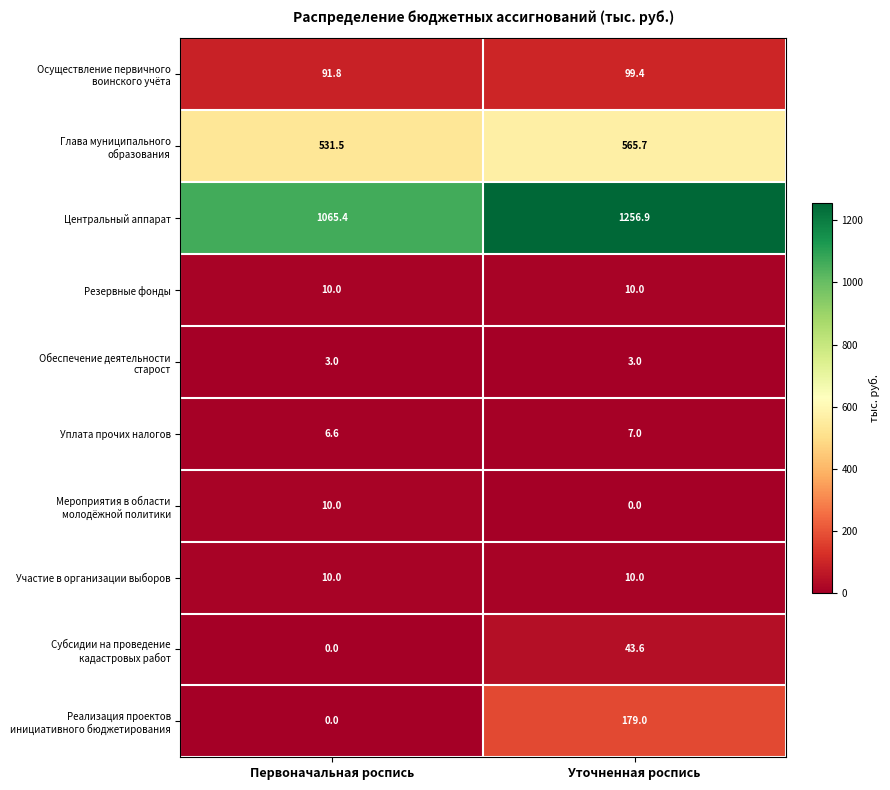

What value does the Участие в организации выборов series have at Уточненная роспись?

10.0